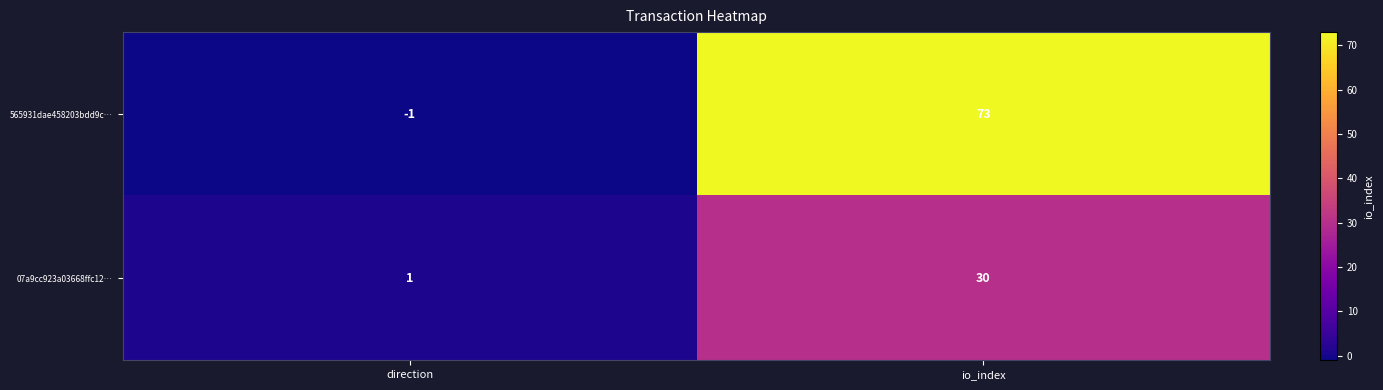

The value of 07a9cc923a03668ffc12… at direction is 1. True or false?

True